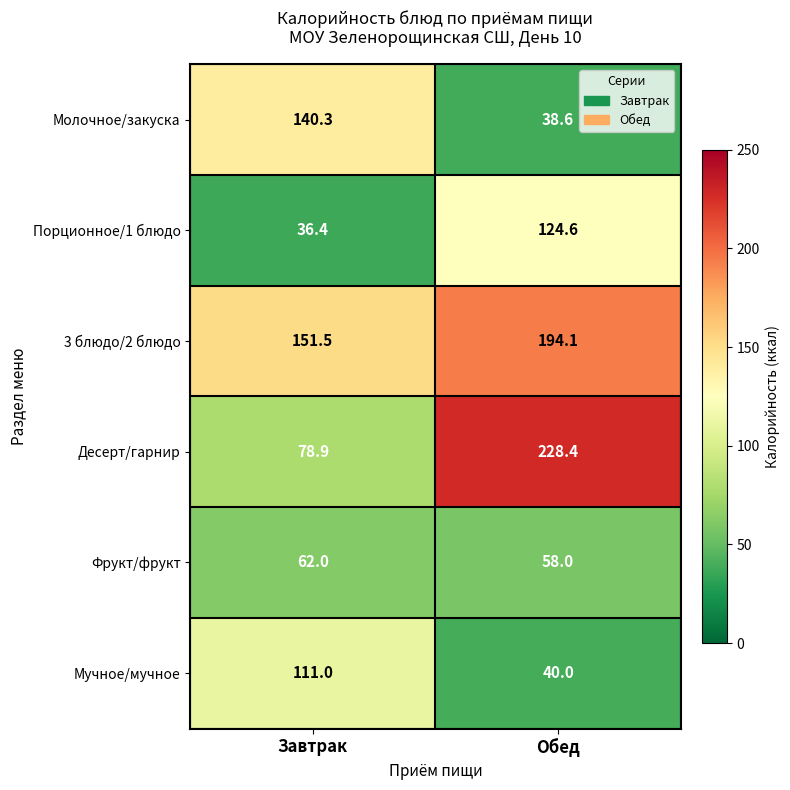

Between Завтрак and Обед, which series saw the biggest shift?

Десерт/гарнир